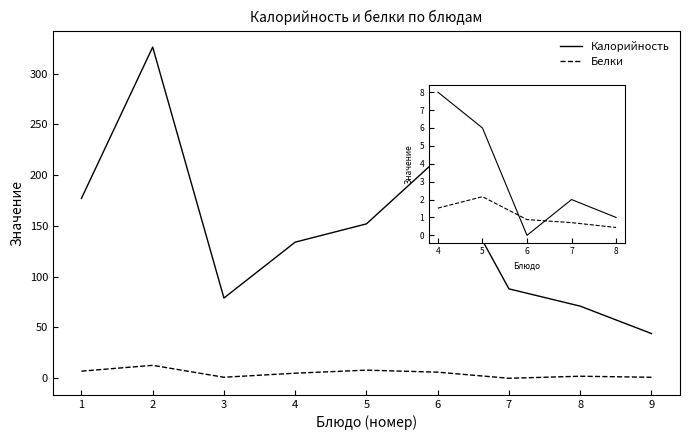

Reading left to right, what are all the values shown in this chart?

Калорийность: 177.0	326.0	79.0	134.0	152.0	216.0	88.0	71.0	44.0
Белки: 7.0	12.8	1.0	5.0	8.0	6.0	0.0	2.0	1.0